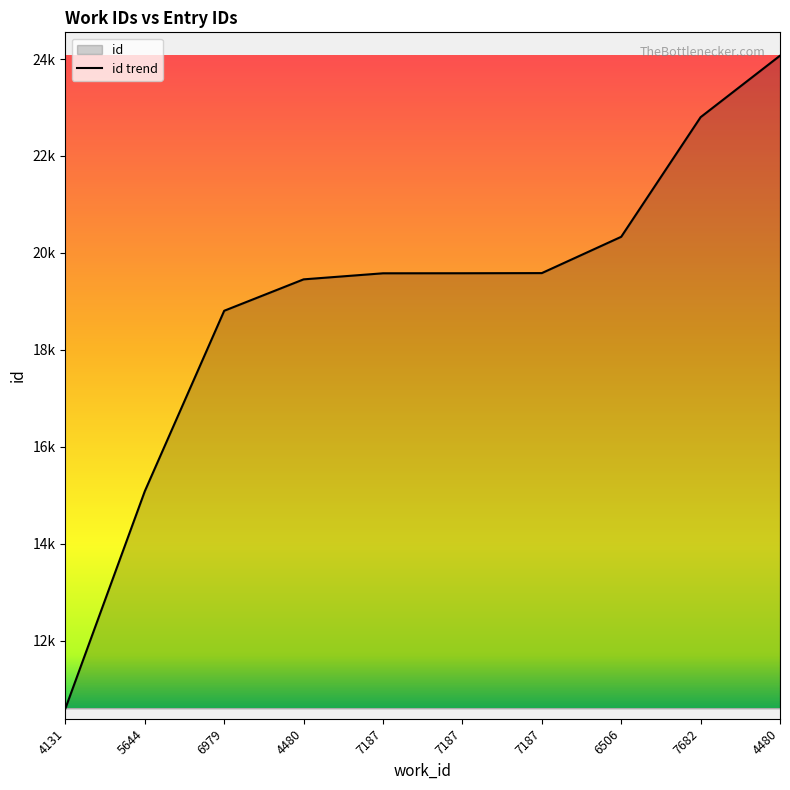

Reading left to right, what are all the values shown in this chart?

10602	15084	18807	19455	19580	19581	19584	20333	22801	24070